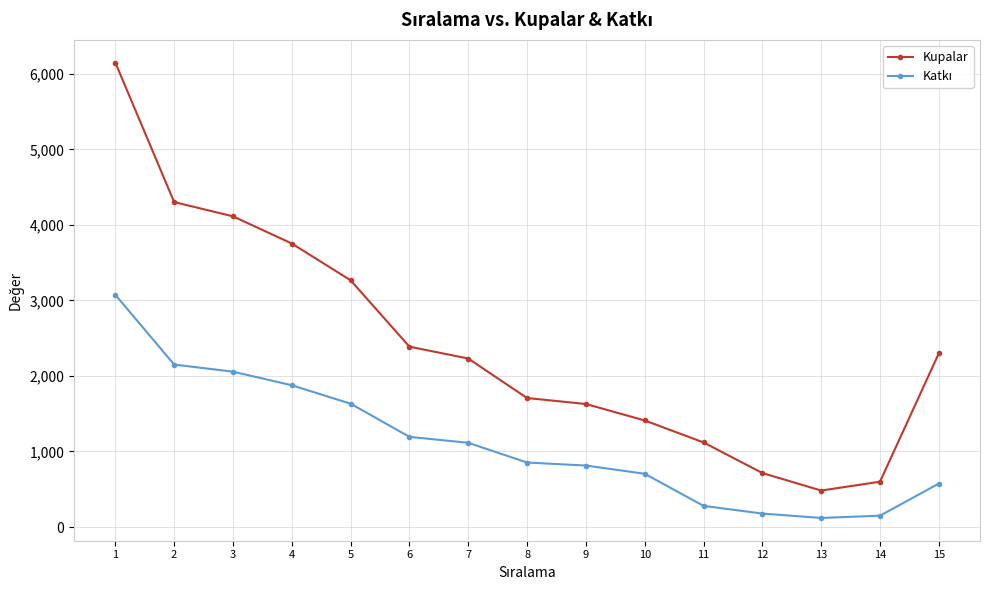

True or false: Kupalar has a value of 2380 at 3.

False